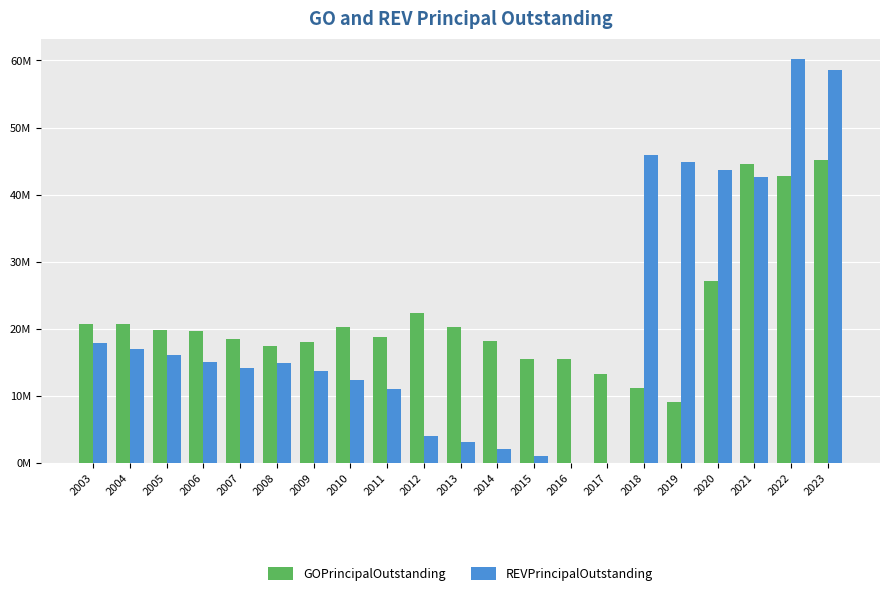

What is the total value across all series at 2016?

15505000